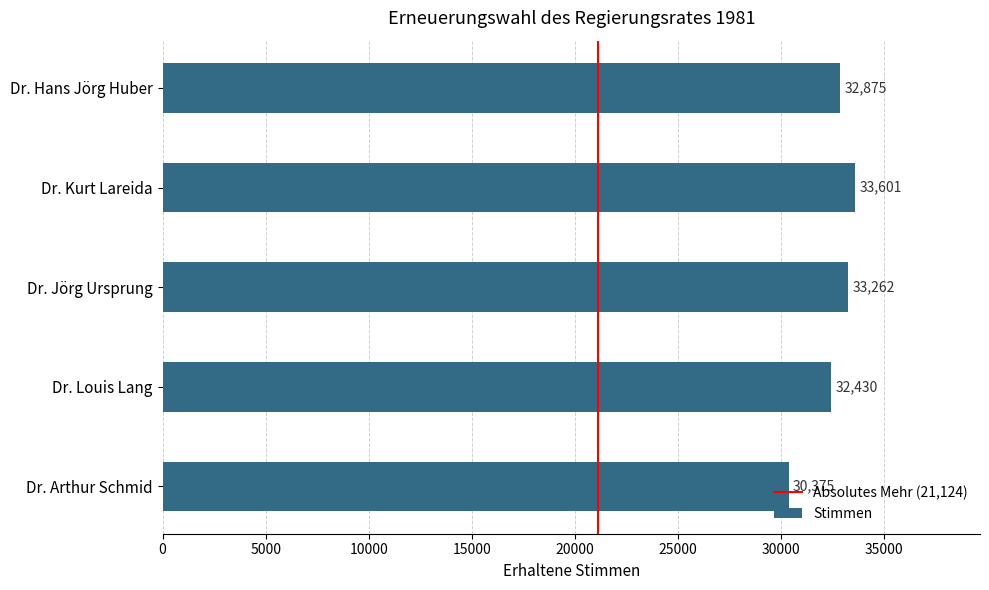

List the labels in order of value, smallest first.

Dr. Arthur Schmid, Dr. Louis Lang, Dr. Hans Jörg Huber, Dr. Jörg Ursprung, Dr. Kurt Lareida